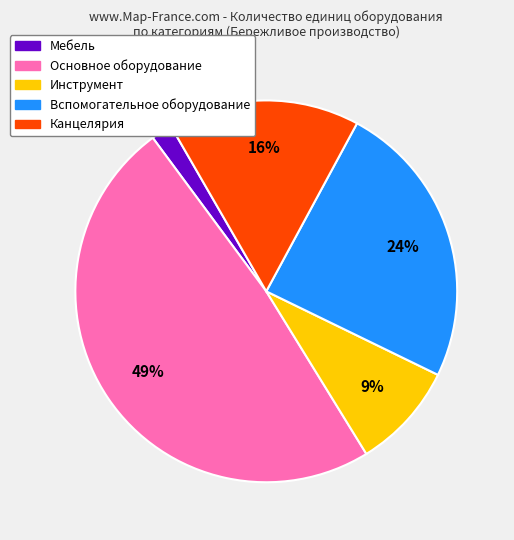

To the nearest percent, what is the difference between the largest and smallest slice percentages?

47%